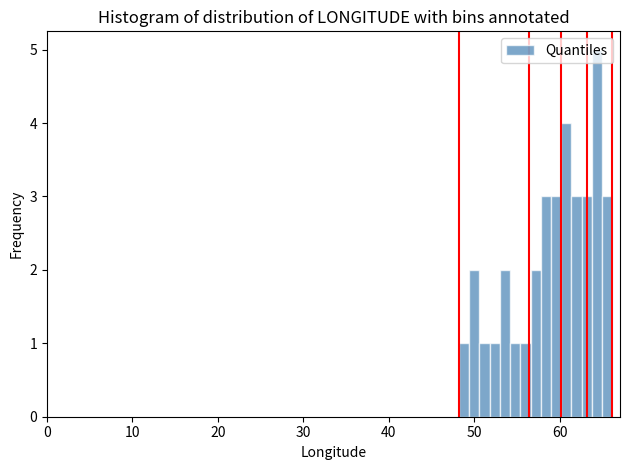

Around what value on the x-axis is the tallest bar? Give the approximate position of its centre, as read against the axis.

64